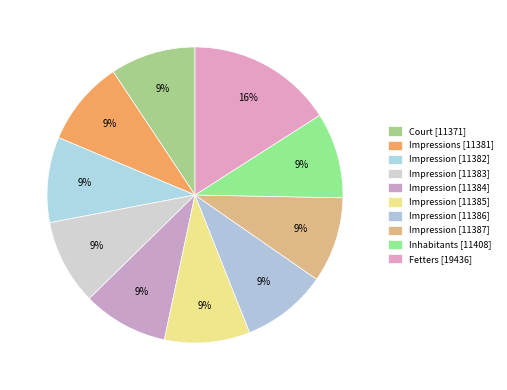

How many segments does this pie chart have?

10